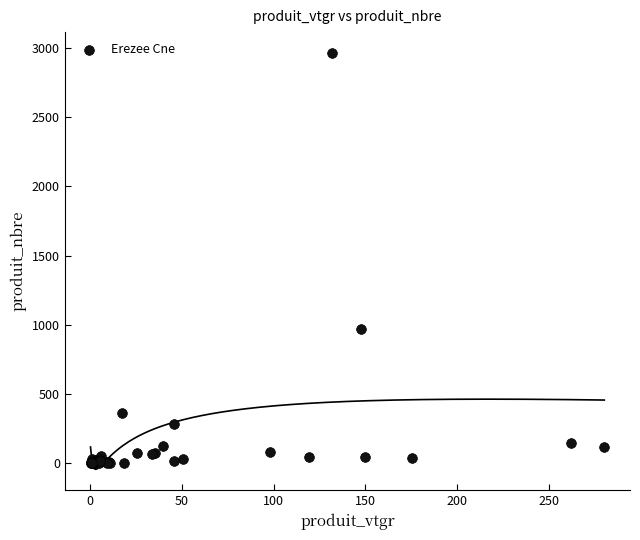

What Y value in the scatter plot is closest to 1482?

971